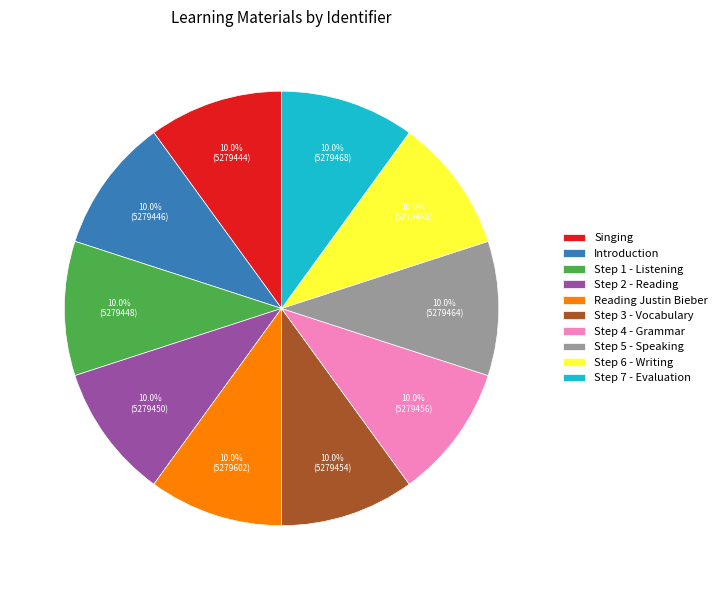

To the nearest percent, what is the average slice percentage?

10%